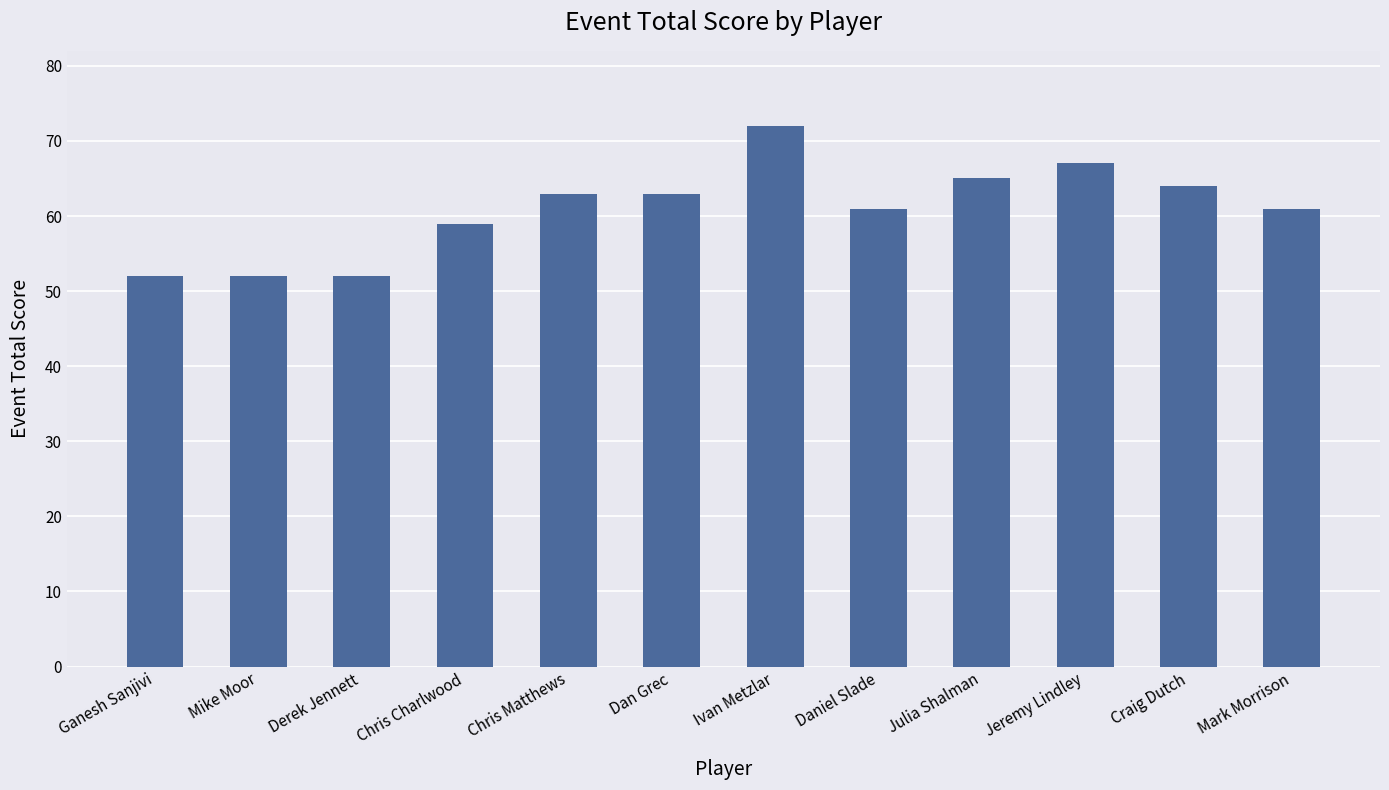

What is the change in value from Ivan Metzlar to Julia Shalman?

-7